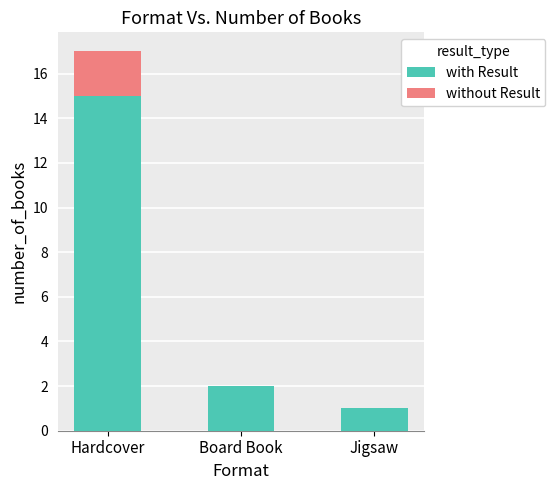

At which category is the sum across all series the highest?

Hardcover